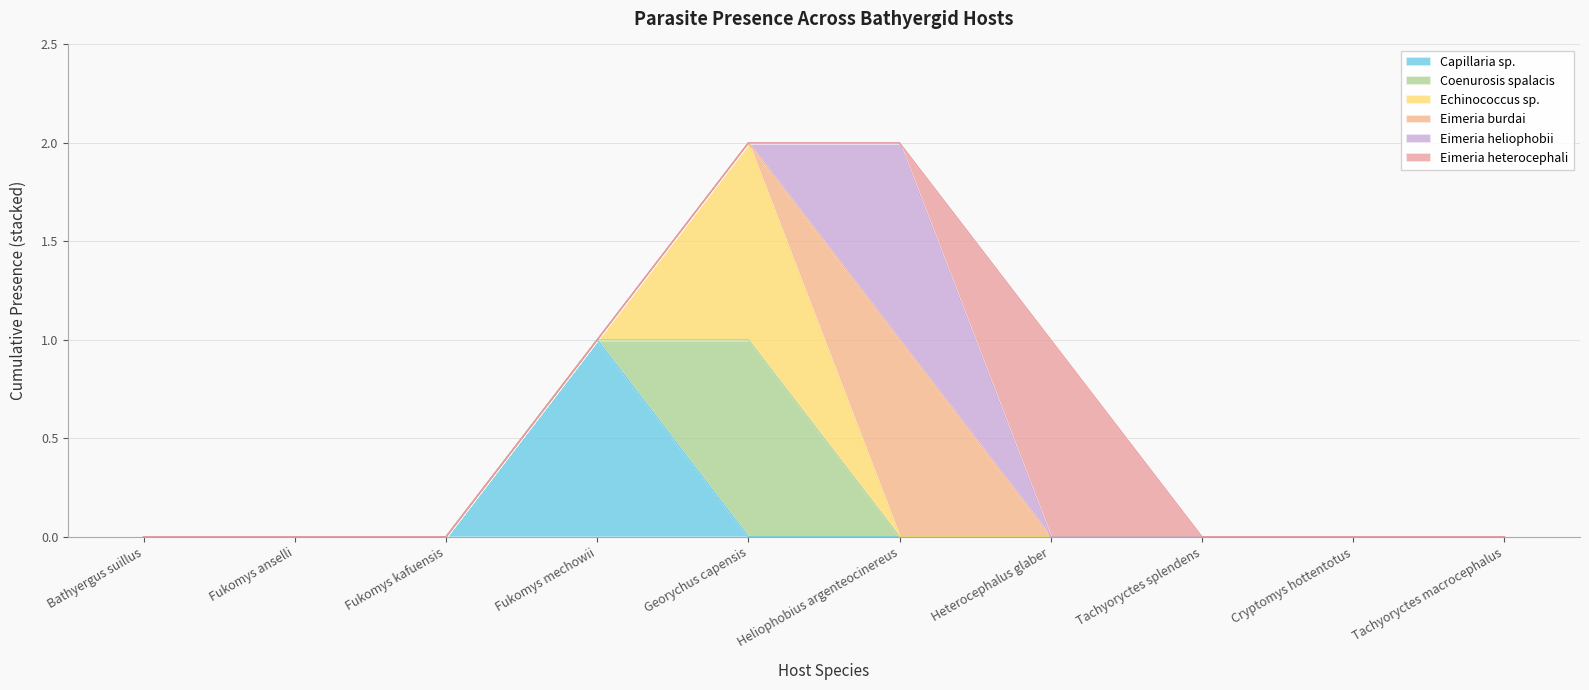

True or false: Eimeria heliophobii has a value of 0 at Tachyoryctes macrocephalus.

True